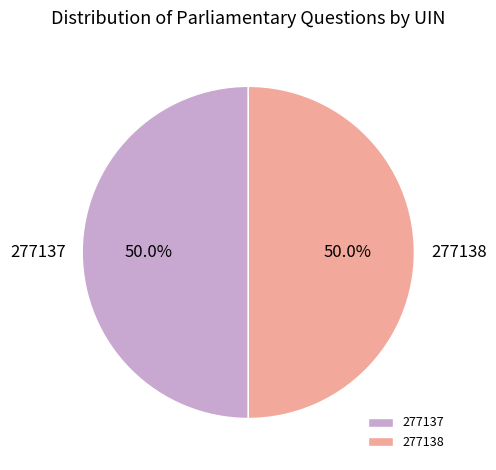

Approximately how many times larger is the value at 277138 compared to 277137?

1.0